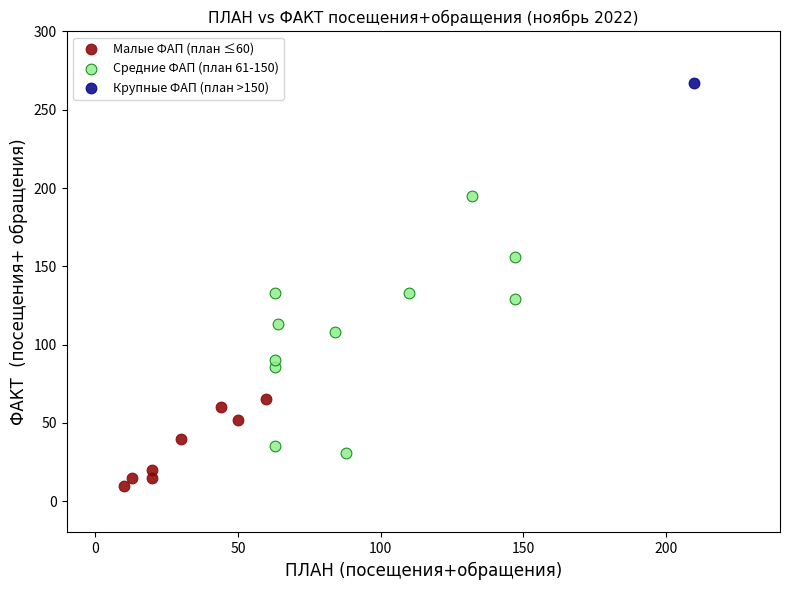

Which series contains the lowest Y value?

Малые ФАП (план ≤60)